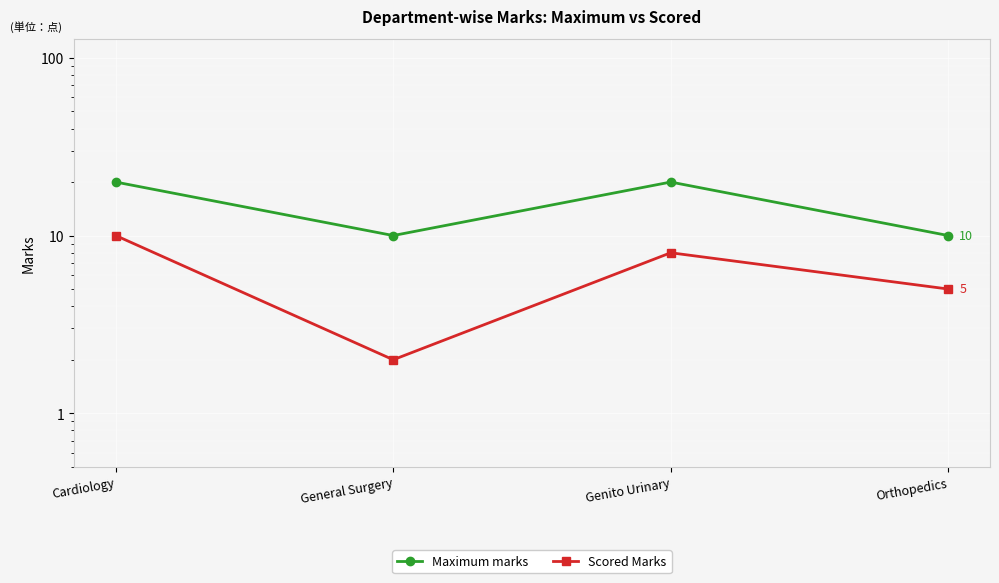

How many lines are shown in the chart?

2